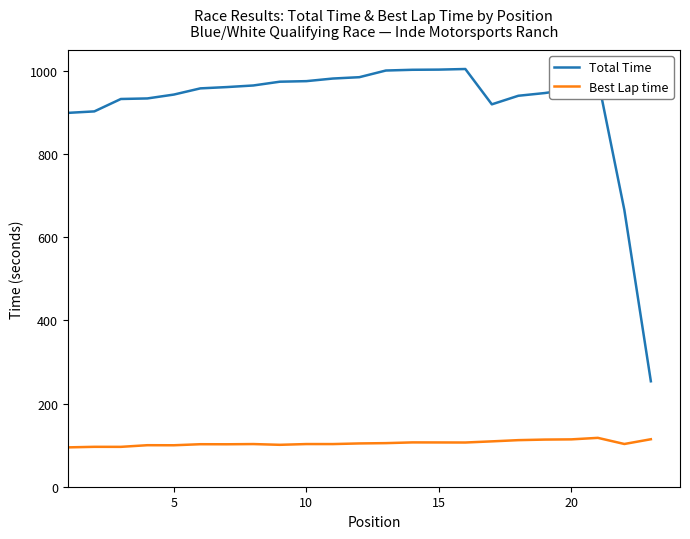

True or false: Best Lap time and Total Time intersect in this chart.

False